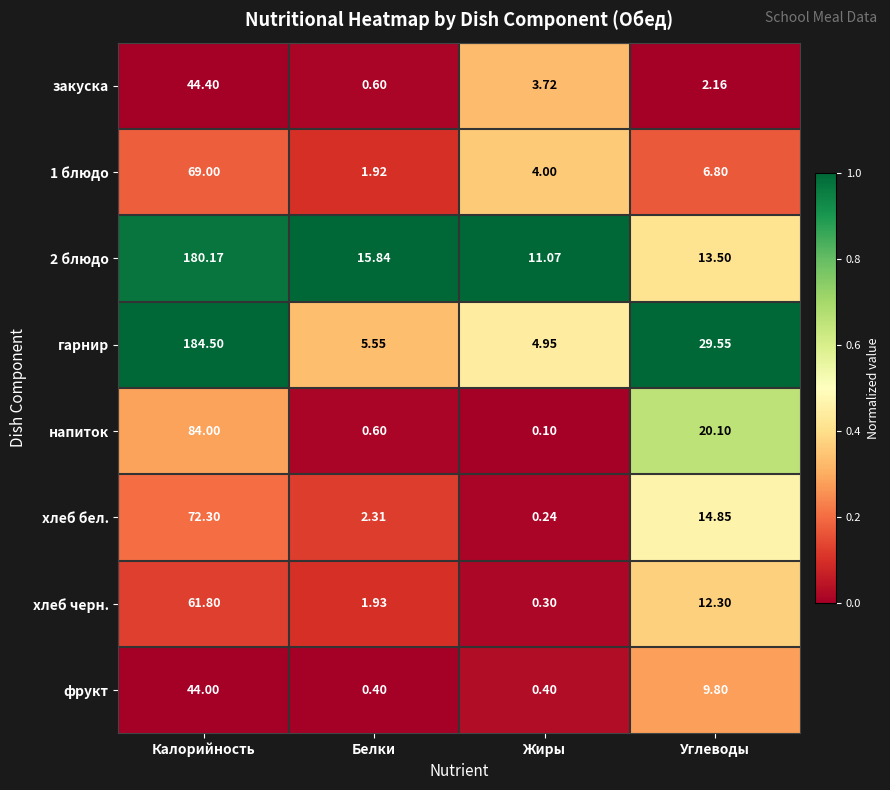

At which label is хлеб черн. closest to 31?

Углеводы